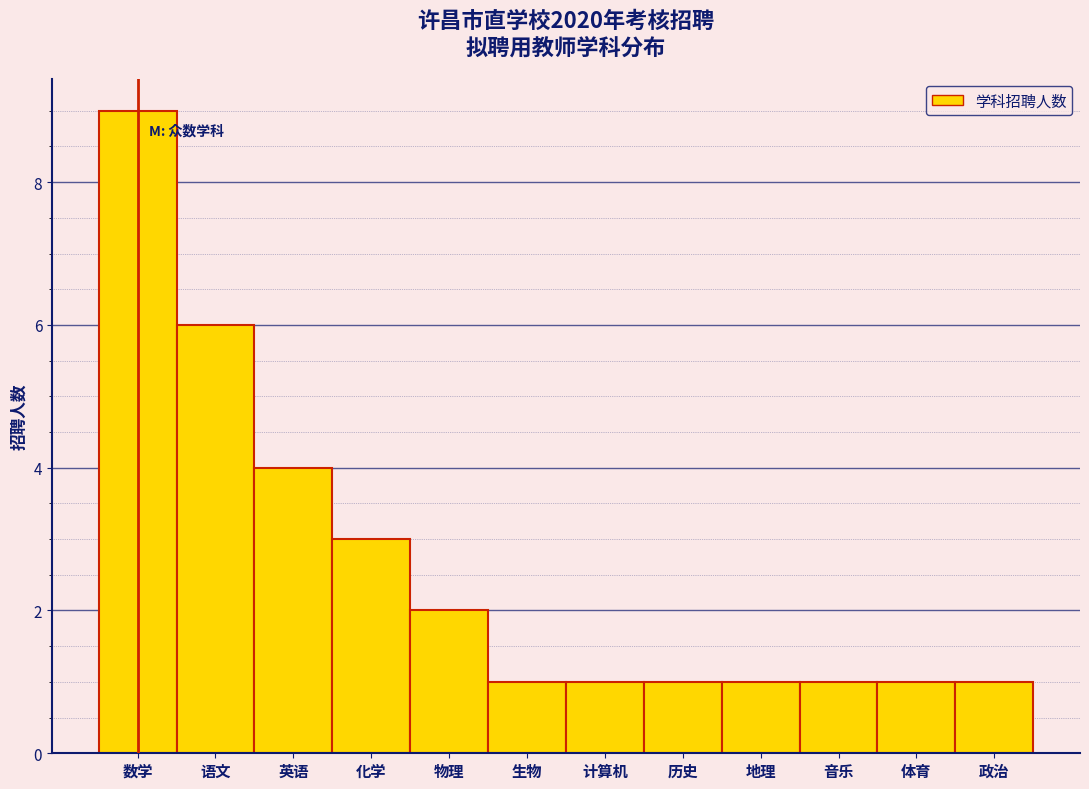

Reading left to right, what are all the values shown in this chart?

数学=9	语文=6	英语=4	化学=3	物理=2	生物=1	计算机=1	历史=1	地理=1	音乐=1	体育=1	政治=1